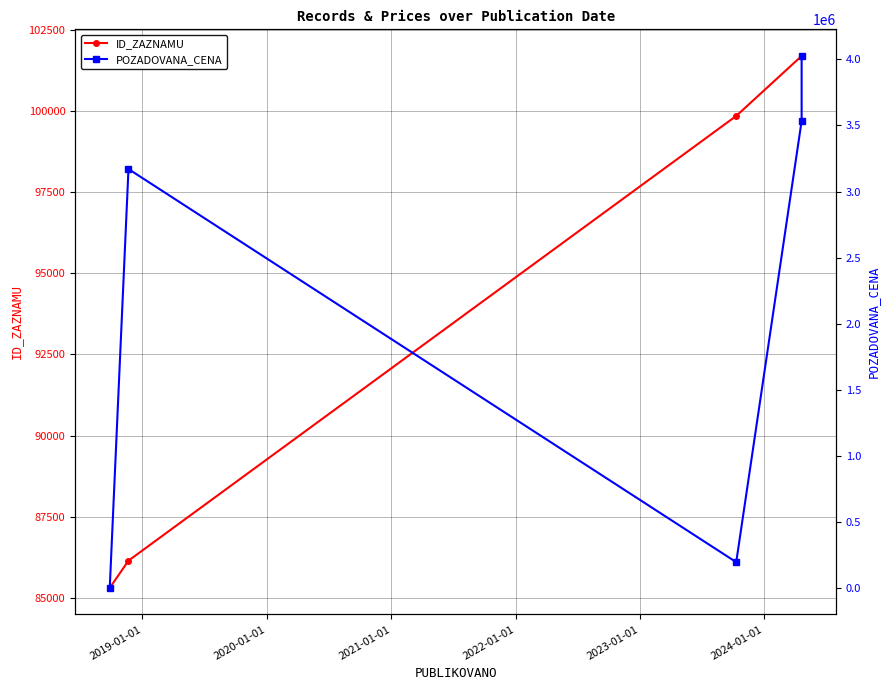

True or false: ID_ZAZNAMU and POZADOVANA_CENA intersect in this chart.

True